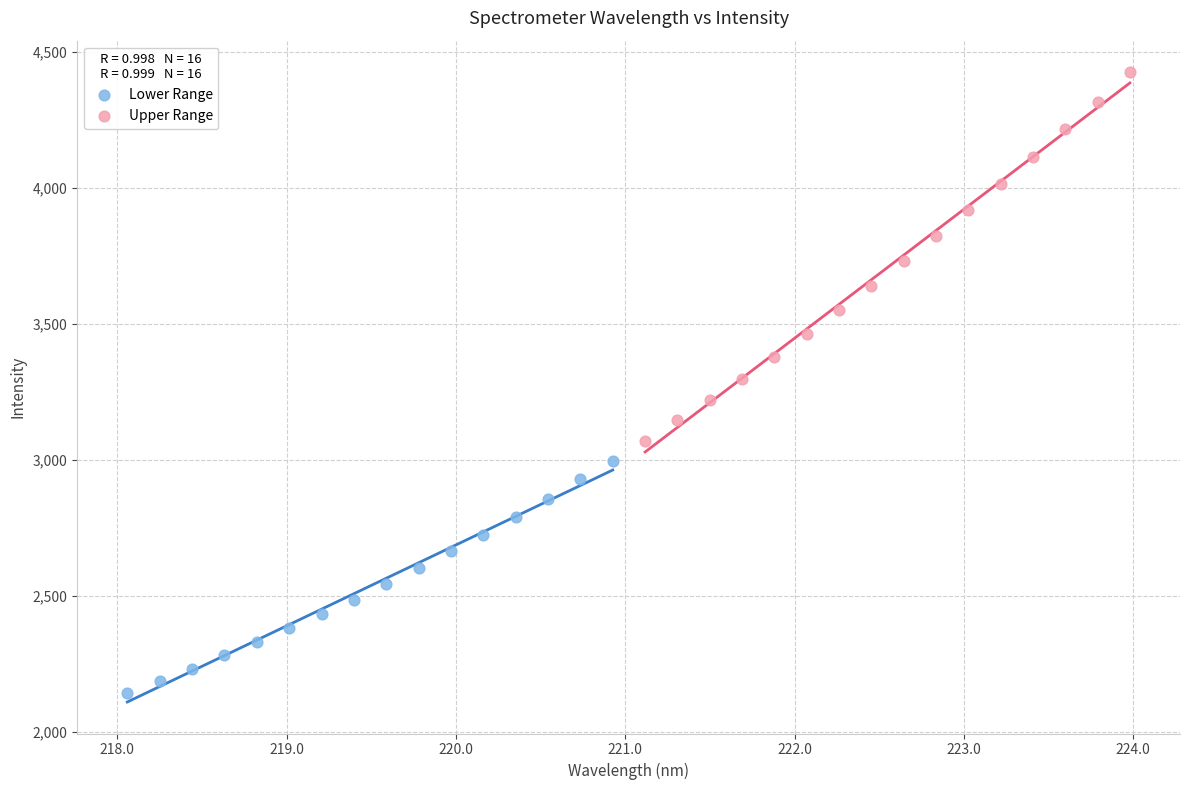

Which series reaches the minimum Y coordinate?

Lower Range